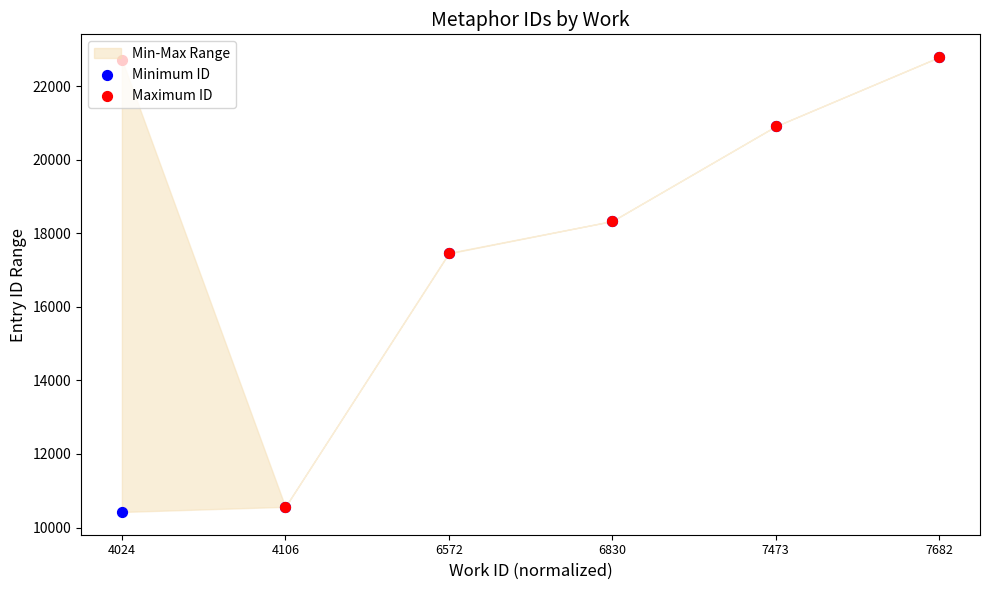

Which series has the widest spread of Y values?

Minimum ID